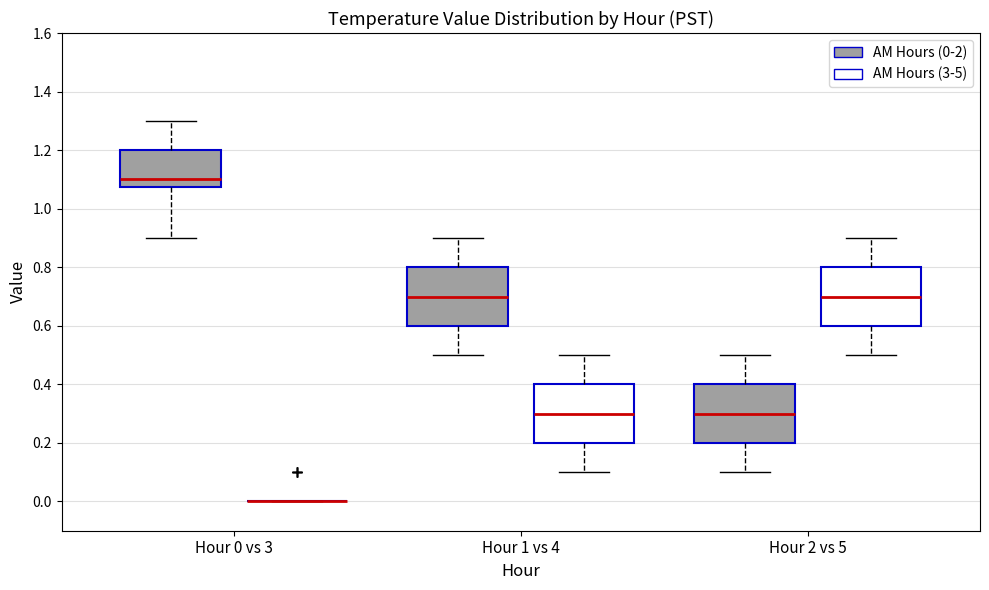

Where is the upper edge of the box for Hour 0 vs 3 (AM Hours (0-2)) on the y-axis? The values are not printed on the chart, so give them approximately, as read against the axis.

1.20